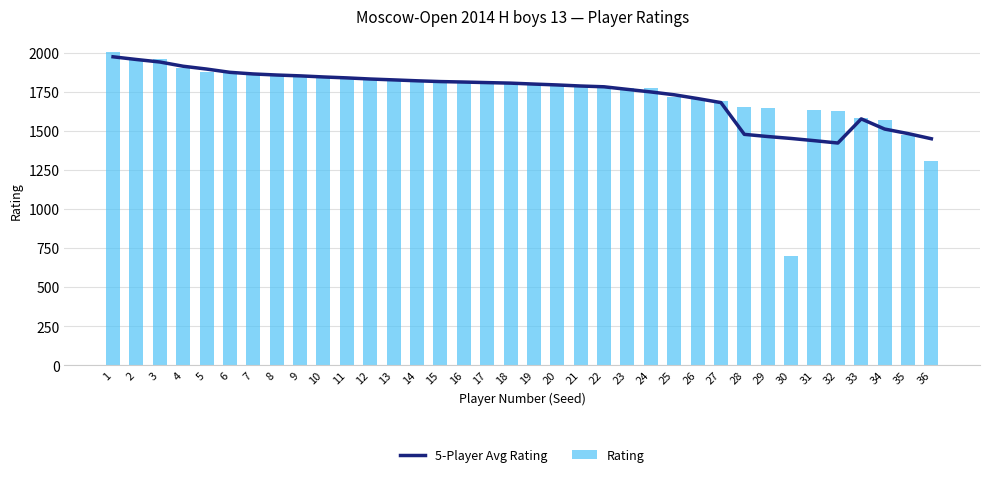

How many data points does each series have?

36